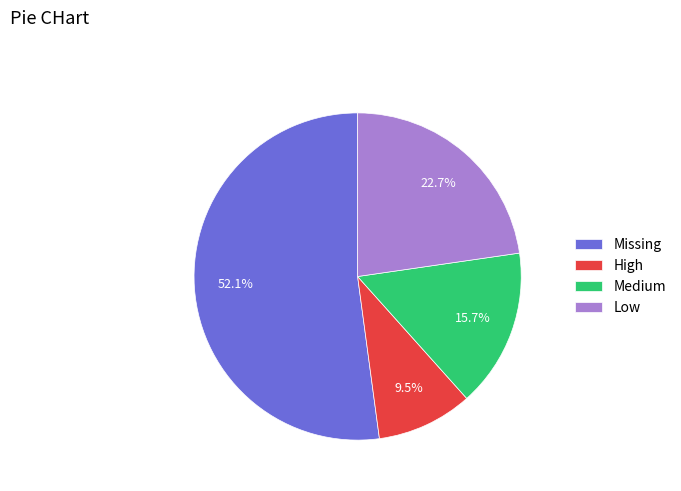

Rank the categories by value from highest to lowest.

Missing, Low, Medium, High